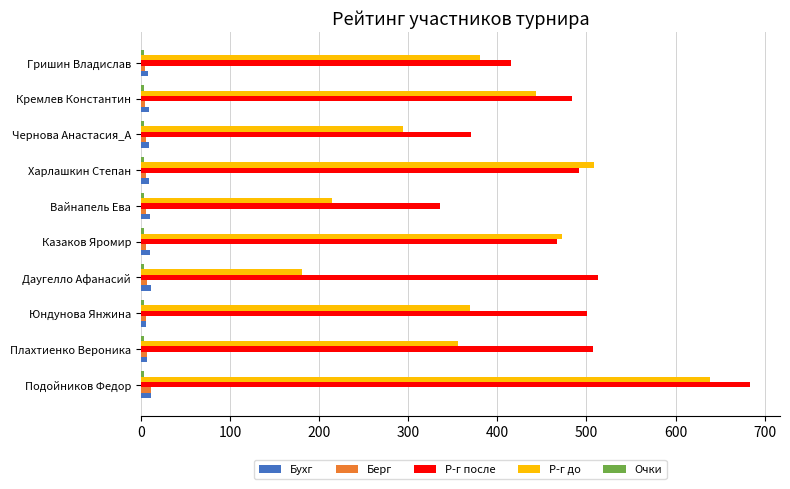

The Р-г до series shows 252 at Кремлев Константин. True or false?

False